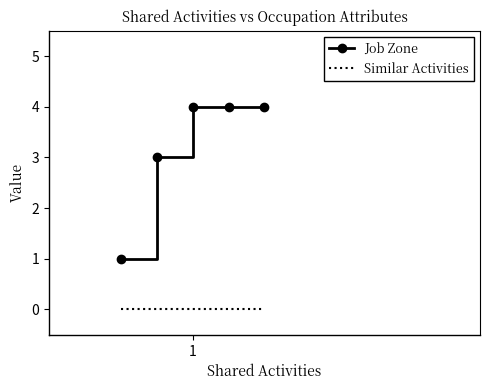

True or false: Job Zone and Similar Activities cross at least once.

False